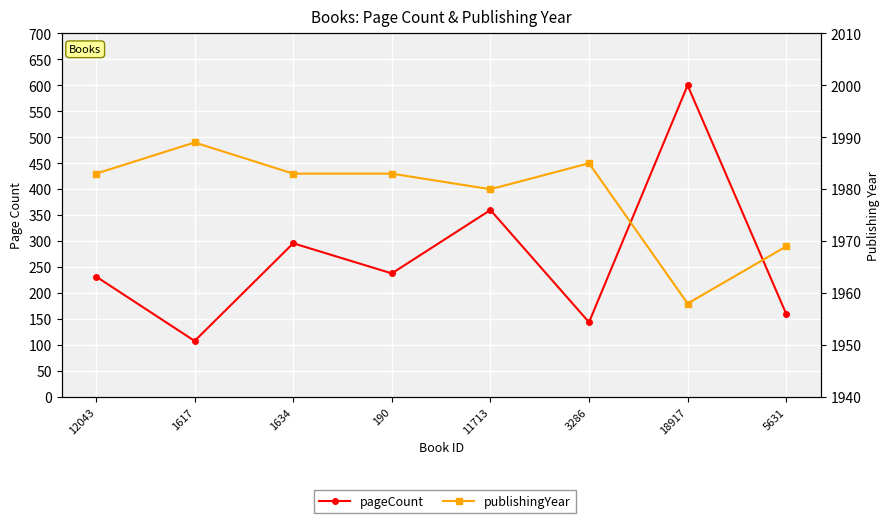

True or false: pageCount has more than 2 interior local peaks.

True